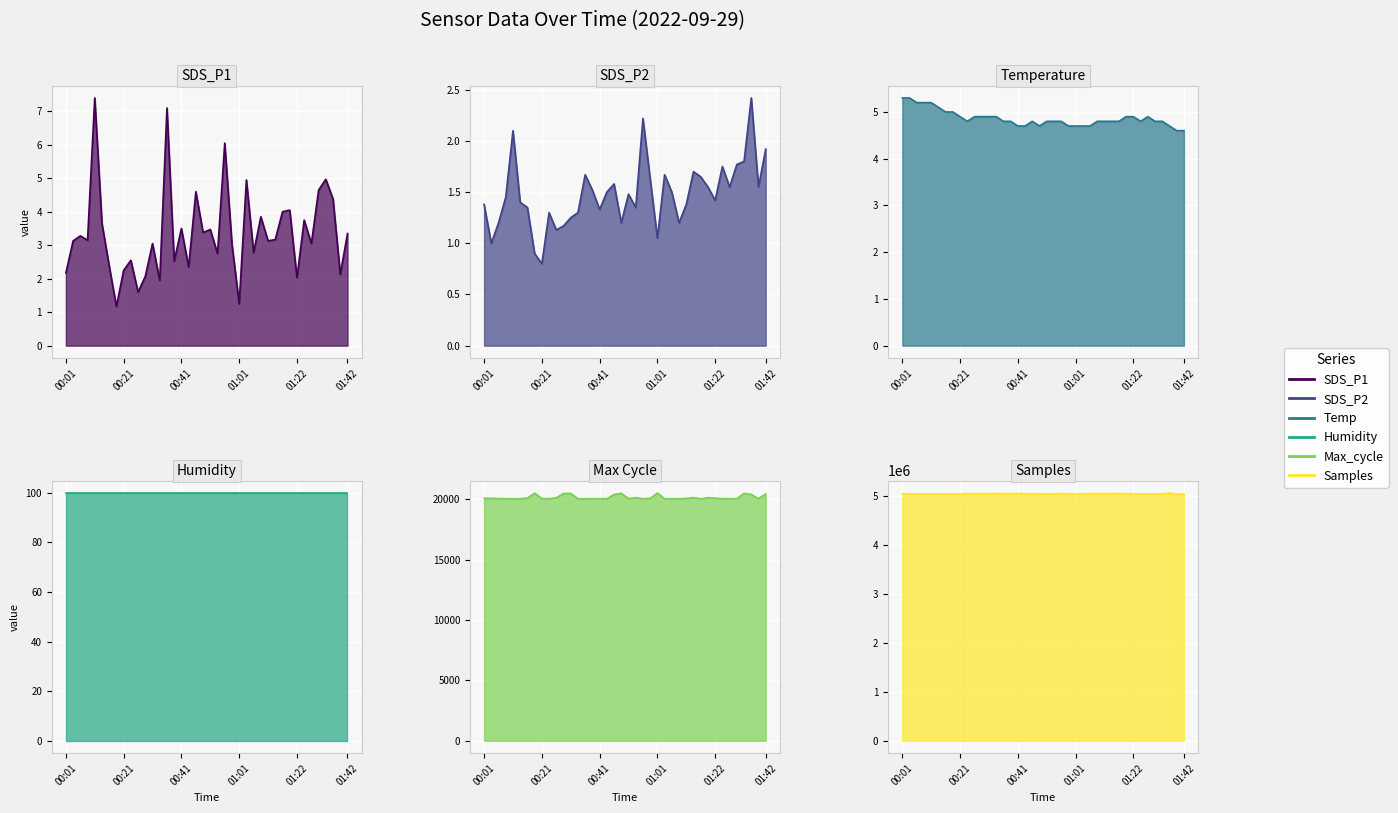

How many values in the SDS_P2 series are below 1?

2